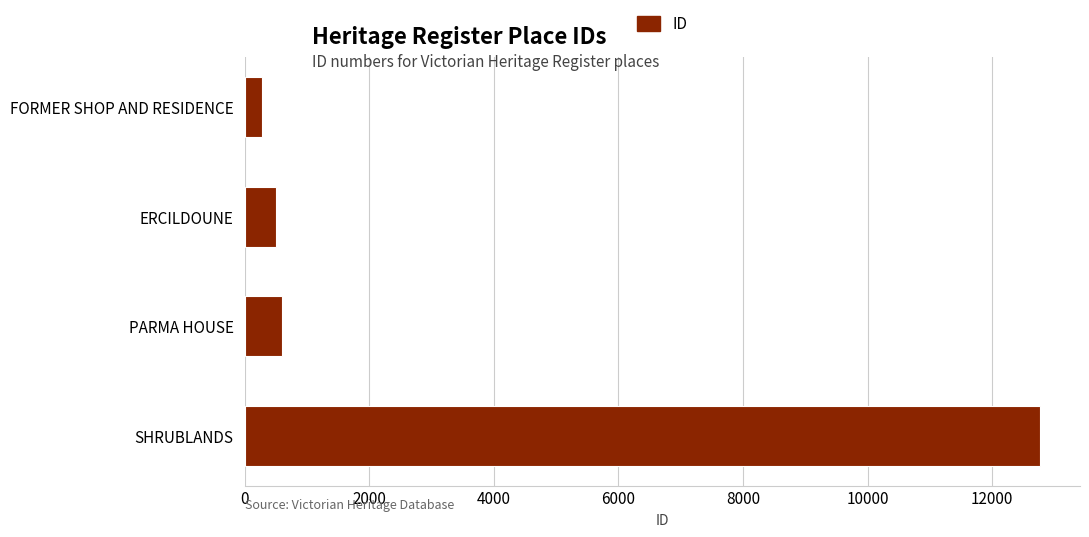

What is the difference between the maximum and second lowest values?

12269